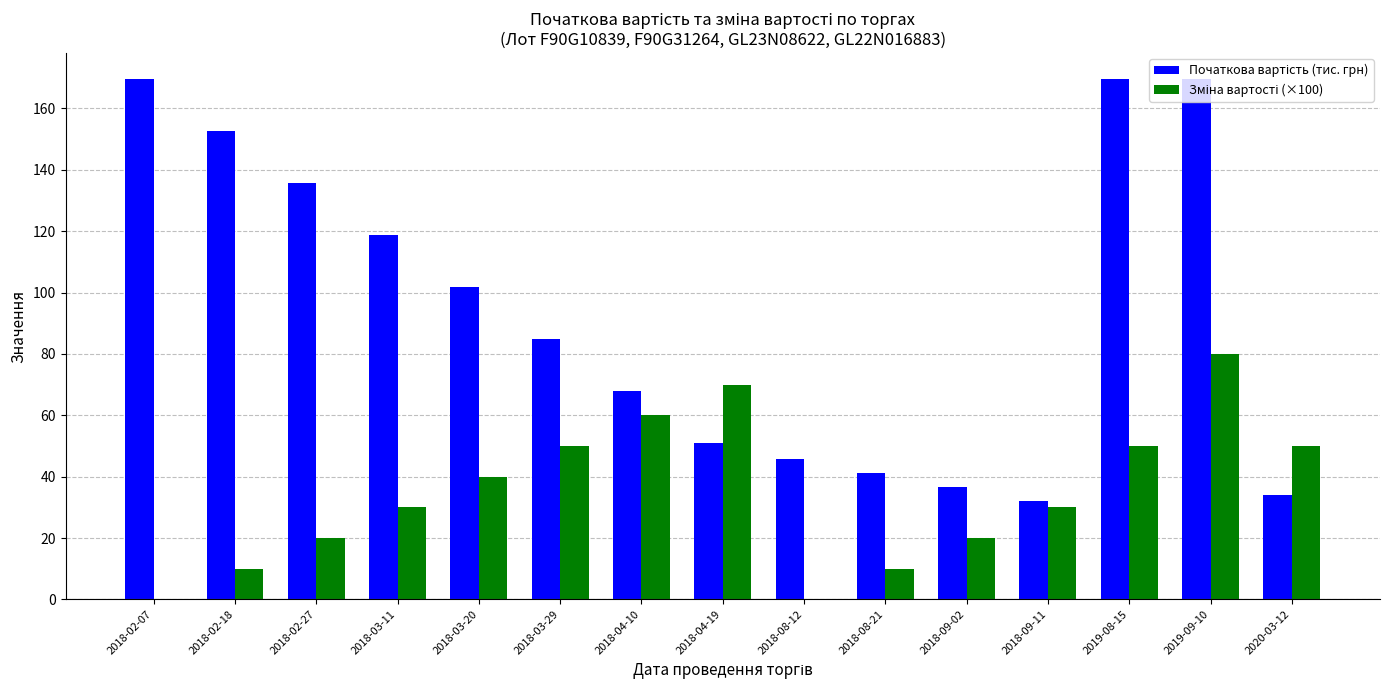

What is the total value across all series at 2018-04-19?

120.9